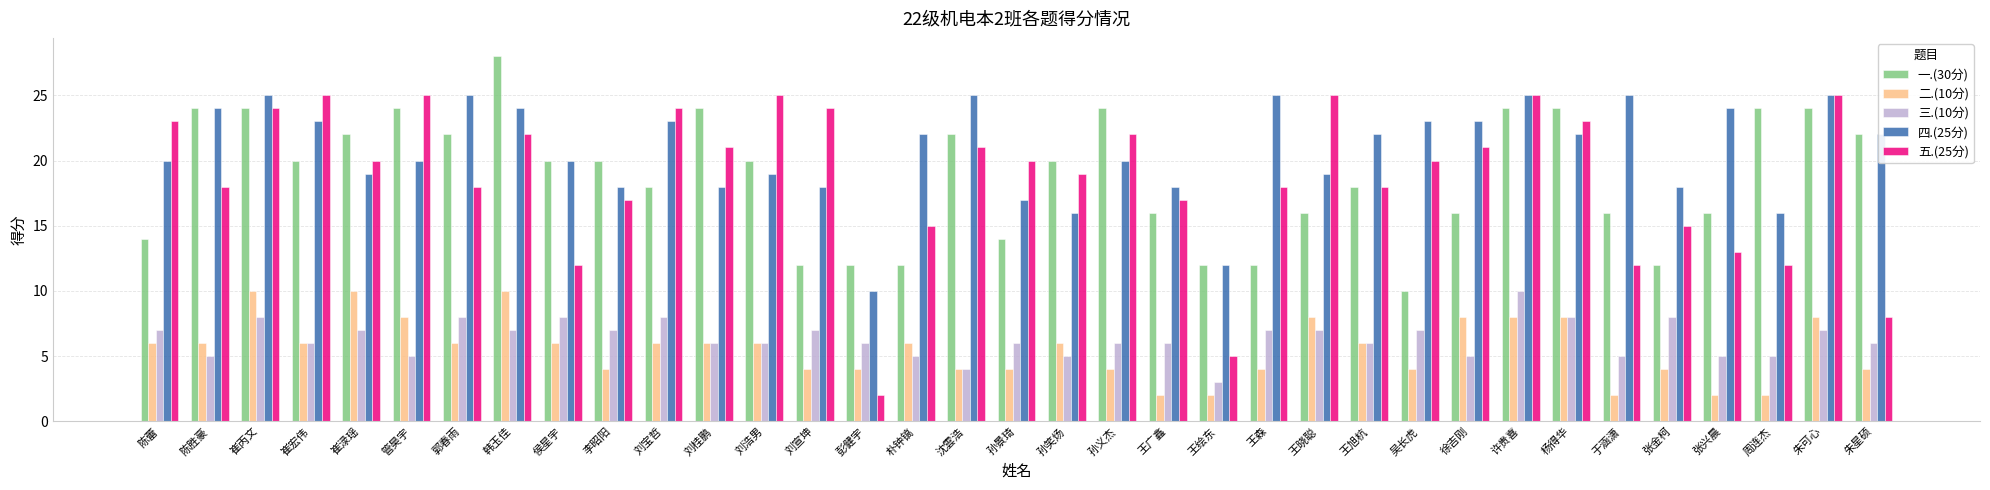

What is the minimum value shown in the chart?

2